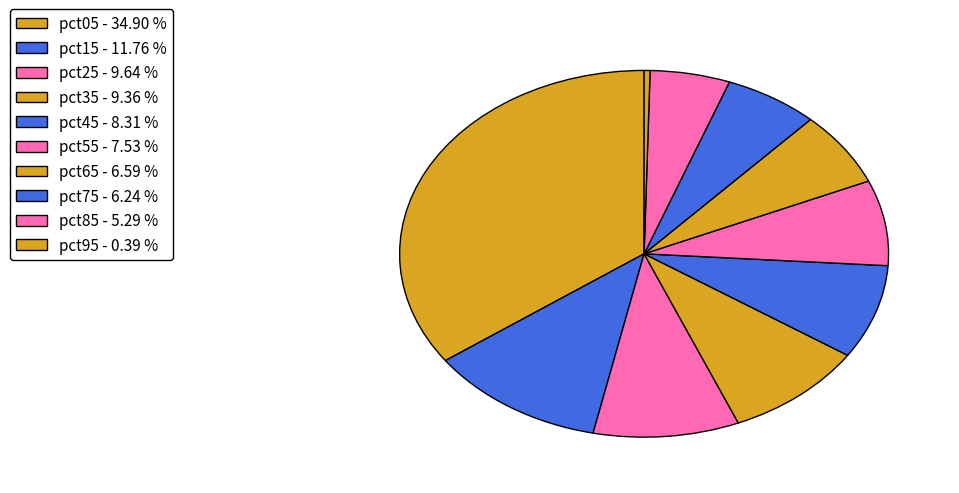

How many slices are in this pie chart?

10